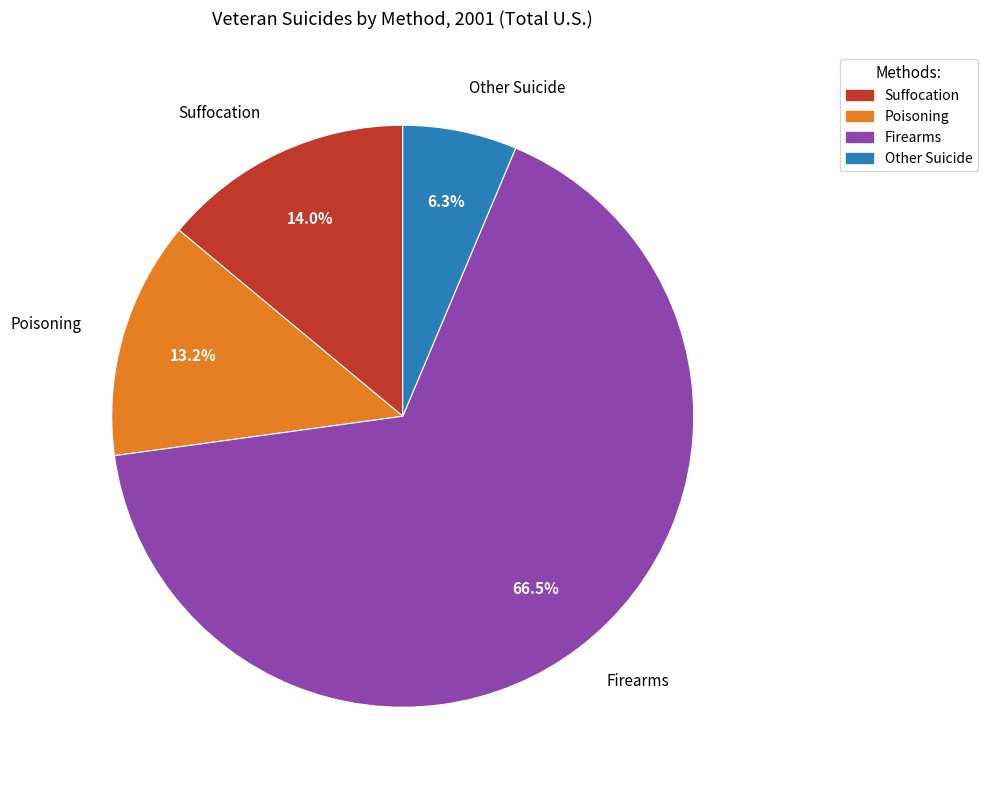

Which category has the biggest portion of the pie?

Firearms